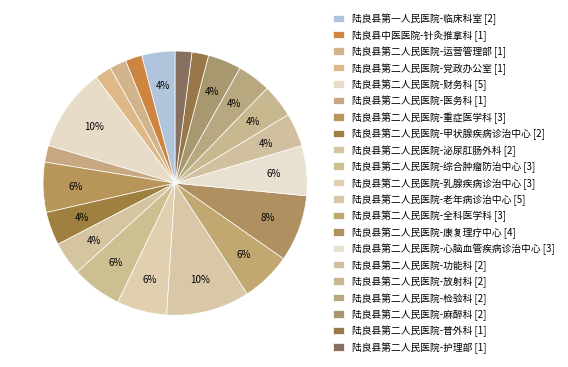

To the nearest percent, what portion does 陆良县第二人民医院-功能科 represent?

4%